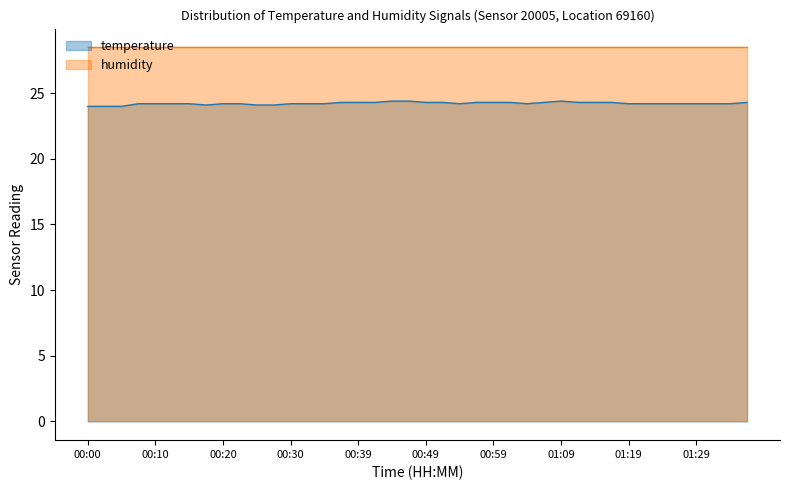

True or false: the data shows 24.2 at 00:20.

True